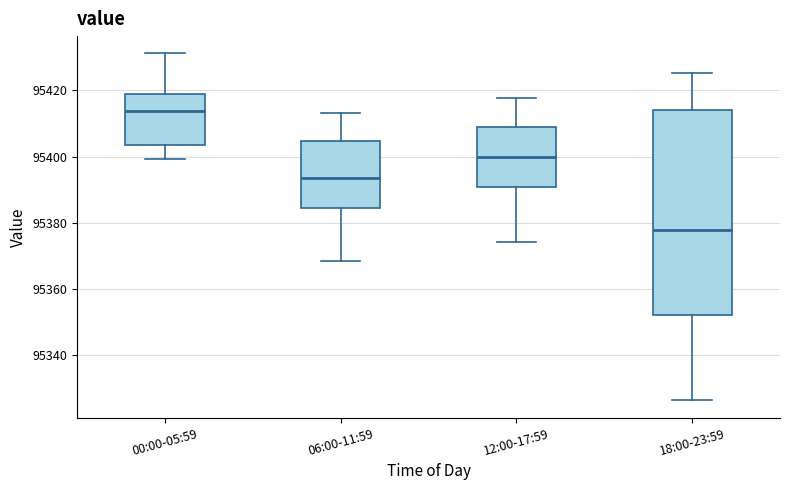

Reading left to right, read every box against the y-axis: the position of its median line, the range the box covers, and the ends of its whiskers. The values are not printed on the chart, so give them approximately, as read against the axis.

00:00-05:59: median 95414, box 95404 to 95418, whiskers 95400 to 95432
06:00-11:59: median 95394, box 95384 to 95404, whiskers 95368 to 95414
12:00-17:59: median 95400, box 95390 to 95408, whiskers 95374 to 95418
18:00-23:59: median 95378, box 95352 to 95414, whiskers 95326 to 95426